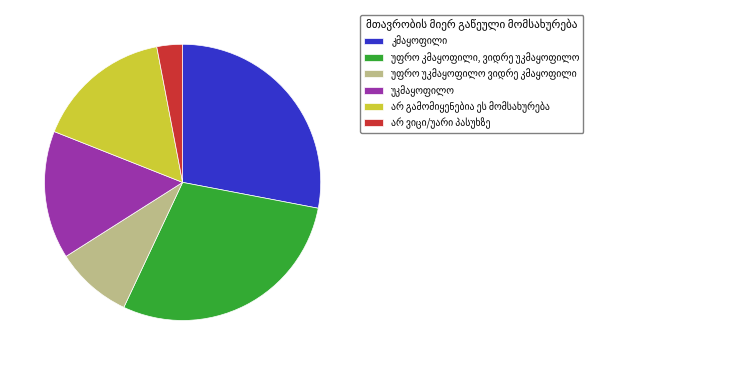

Is there a majority slice in this chart?

No